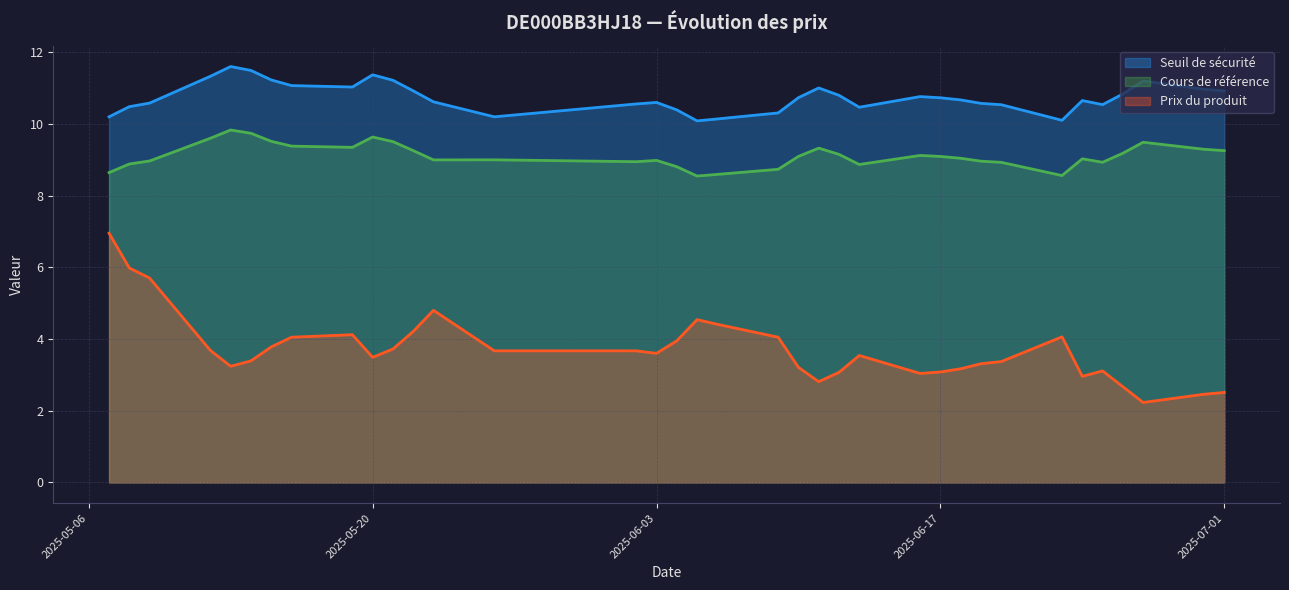

Which series has the widest spread of values?

Prix du produit